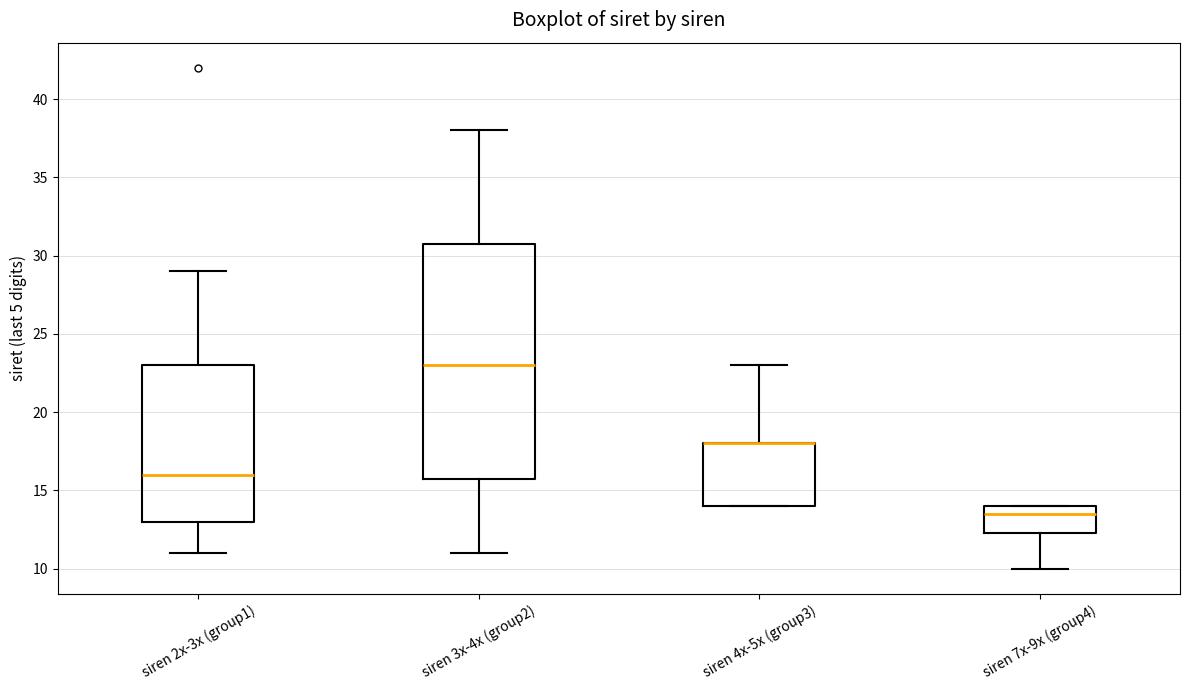

Reading left to right, read every box against the y-axis: the position of its median line, the range the box covers, and the ends of its whiskers. The values are not printed on the chart, so give them approximately, as read against the axis.

siren 2x-3x (group1): median 16.0, box 13.0 to 23.0, whiskers 11.0 to 29.0
siren 3x-4x (group2): median 23.0, box 16.0 to 31.0, whiskers 11.0 to 38.0
siren 4x-5x (group3): median 18.0 (drawn on the box's upper edge), box 14.0 to 18.0, whiskers 14.0 to 23.0
siren 7x-9x (group4): median 13.5, box 12.5 to 14.0, whiskers 10.0 to 14.0